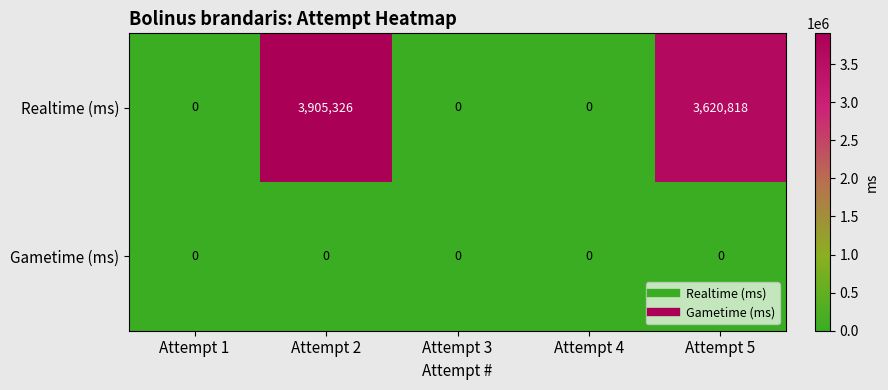

Rank the series by their maximum value, from highest to lowest.

Realtime (ms), Gametime (ms)